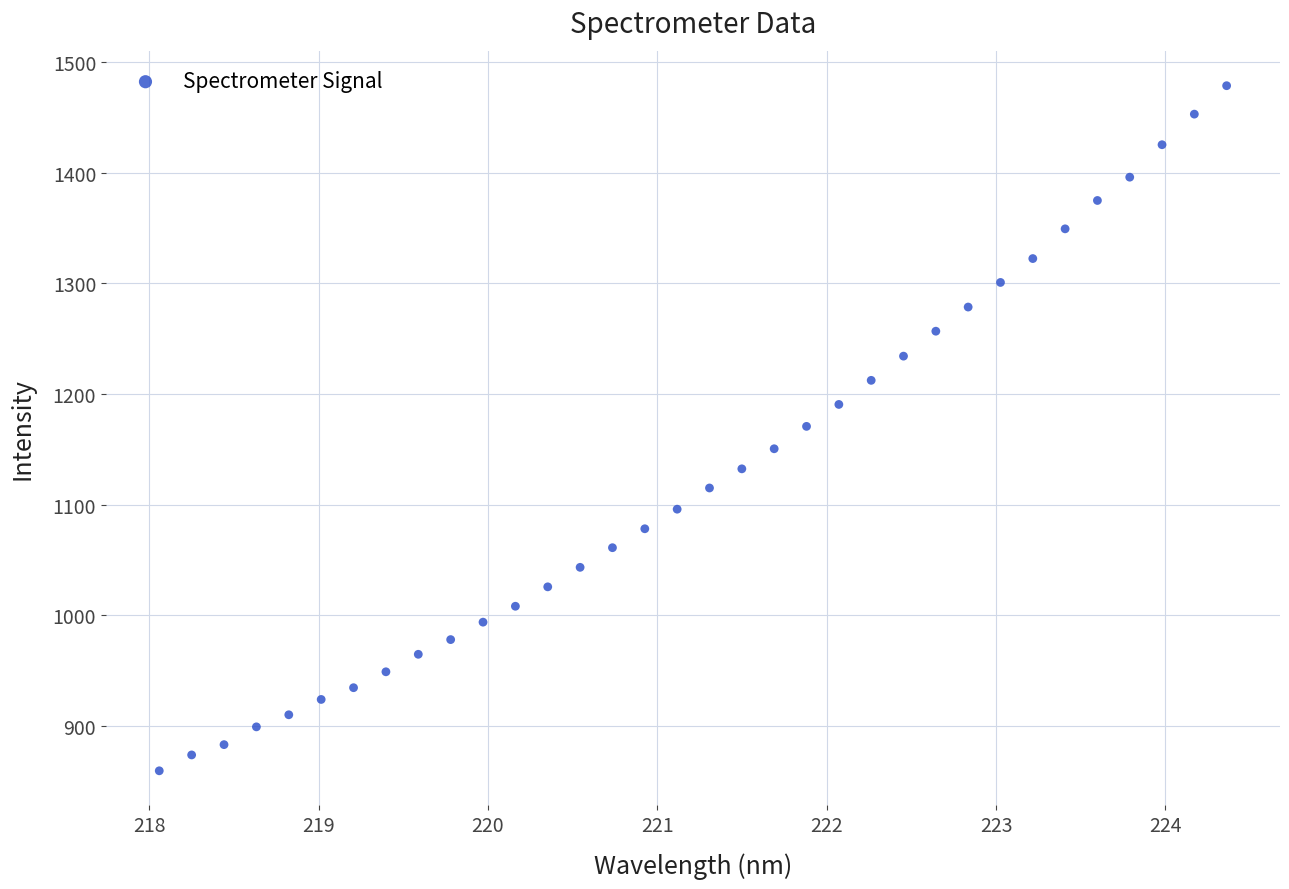

What is the range of X values (max minus min)?

6.3